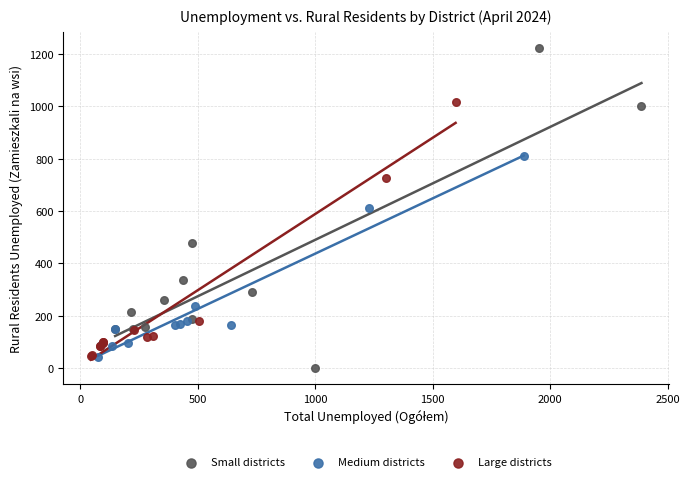

Which series has the largest Y range (max minus min)?

Small districts